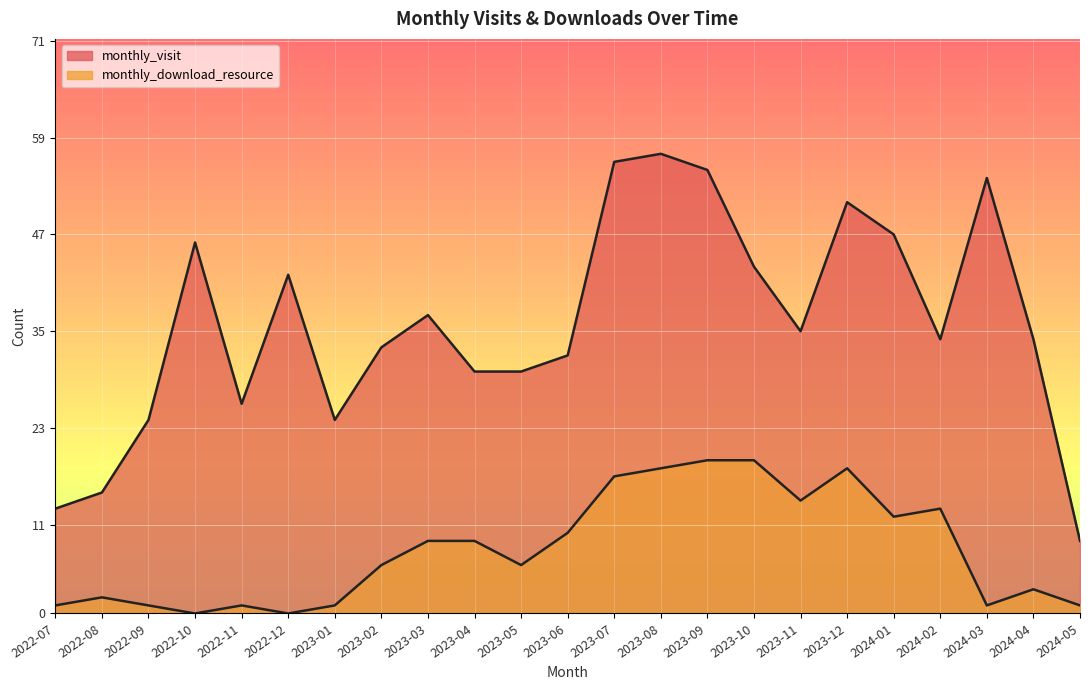

What is the difference between the highest and lowest values at 2022-11?

25